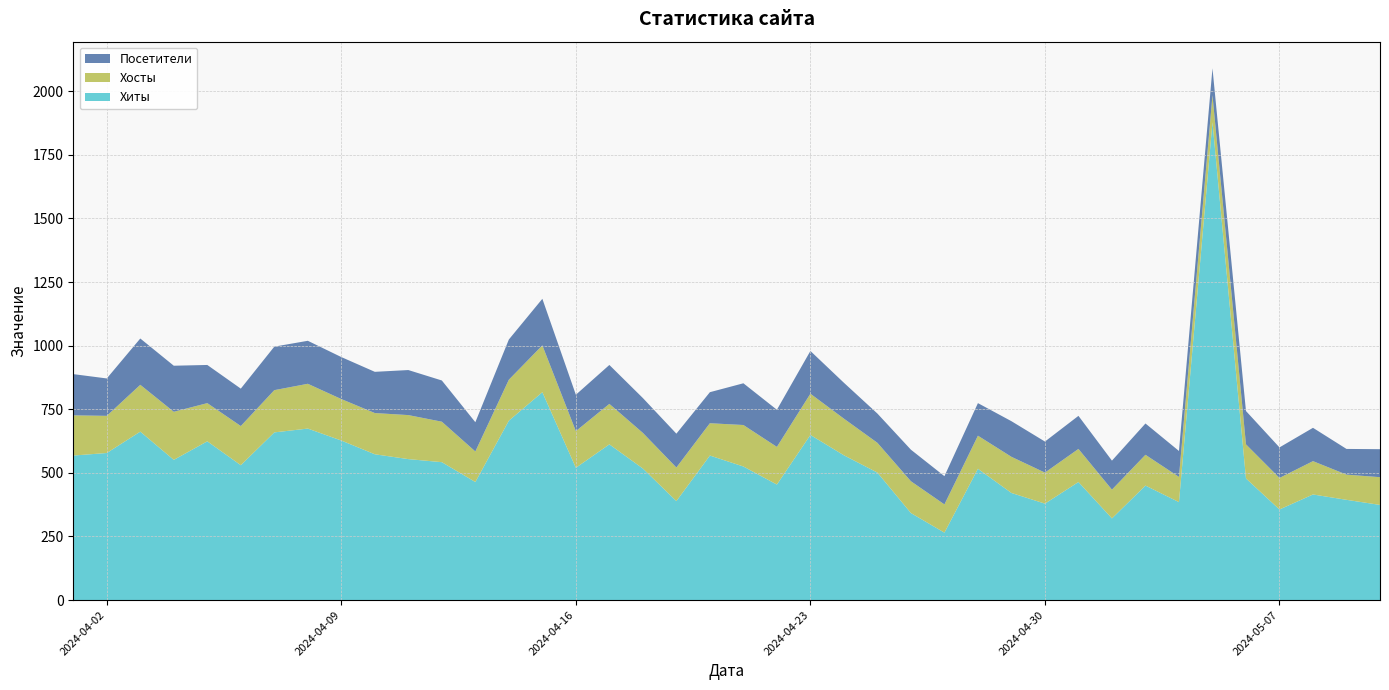

Reading left to right, what are all the values shown in this chart?

Хиты: 2024-05-10=374	2024-05-09=394	2024-05-08=415	2024-05-07=356	2024-05-06=478	2024-05-05=1878	2024-05-04=385	2024-05-03=450	2024-05-02=321	2024-05-01=464	2024-04-30=379	2024-04-29=421	2024-04-28=516	2024-04-27=265	2024-04-26=342	2024-04-25=501	2024-04-24=569	2024-04-23=649	2024-04-22=454	2024-04-21=525	2024-04-20=568	2024-04-19=389	2024-04-18=517	2024-04-17=612	2024-04-16=520	2024-04-15=817	2024-04-14=705	2024-04-13=464	2024-04-12=542	2024-04-11=554	2024-04-10=573	2024-04-09=627	2024-04-08=674	2024-04-07=659	2024-04-06=530	2024-04-05=624	2024-04-04=551	2024-04-03=662	2024-04-02=578	2024-04-01=568
Хосты: 2024-05-10=109	2024-05-09=99	2024-05-08=131	2024-05-07=124	2024-05-06=134	2024-05-05=106	2024-05-04=99	2024-05-03=121	2024-05-02=113	2024-05-01=130	2024-04-30=122	2024-04-29=142	2024-04-28=130	2024-04-27=111	2024-04-26=125	2024-04-25=117	2024-04-24=144	2024-04-23=162	2024-04-22=148	2024-04-21=163	2024-04-20=127	2024-04-19=132	2024-04-18=140	2024-04-17=159	2024-04-16=144	2024-04-15=184	2024-04-14=161	2024-04-13=120	2024-04-12=159	2024-04-11=173	2024-04-10=162	2024-04-09=163	2024-04-08=176	2024-04-07=166	2024-04-06=154	2024-04-05=150	2024-04-04=189	2024-04-03=184	2024-04-02=146	2024-04-01=158
Посетители: 2024-05-10=110	2024-05-09=101	2024-05-08=131	2024-05-07=120	2024-05-06=131	2024-05-05=106	2024-05-04=102	2024-05-03=123	2024-05-02=114	2024-05-01=130	2024-04-30=122	2024-04-29=140	2024-04-28=128	2024-04-27=111	2024-04-26=124	2024-04-25=115	2024-04-24=141	2024-04-23=168	2024-04-22=146	2024-04-21=164	2024-04-20=122	2024-04-19=133	2024-04-18=137	2024-04-17=153	2024-04-16=143	2024-04-15=183	2024-04-14=158	2024-04-13=115	2024-04-12=162	2024-04-11=177	2024-04-10=162	2024-04-09=165	2024-04-08=169	2024-04-07=171	2024-04-06=147	2024-04-05=150	2024-04-04=181	2024-04-03=182	2024-04-02=147	2024-04-01=162